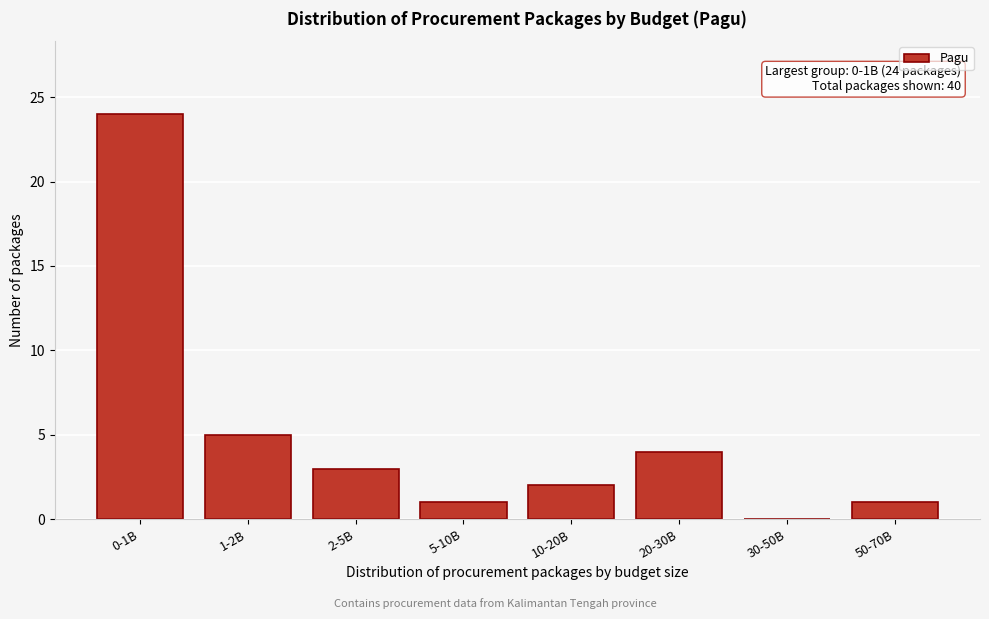

Reading left to right, what are all the values shown in this chart?

0-1B=24	1-2B=5	2-5B=3	5-10B=1	10-20B=2	20-30B=4	30-50B=0	50-70B=1